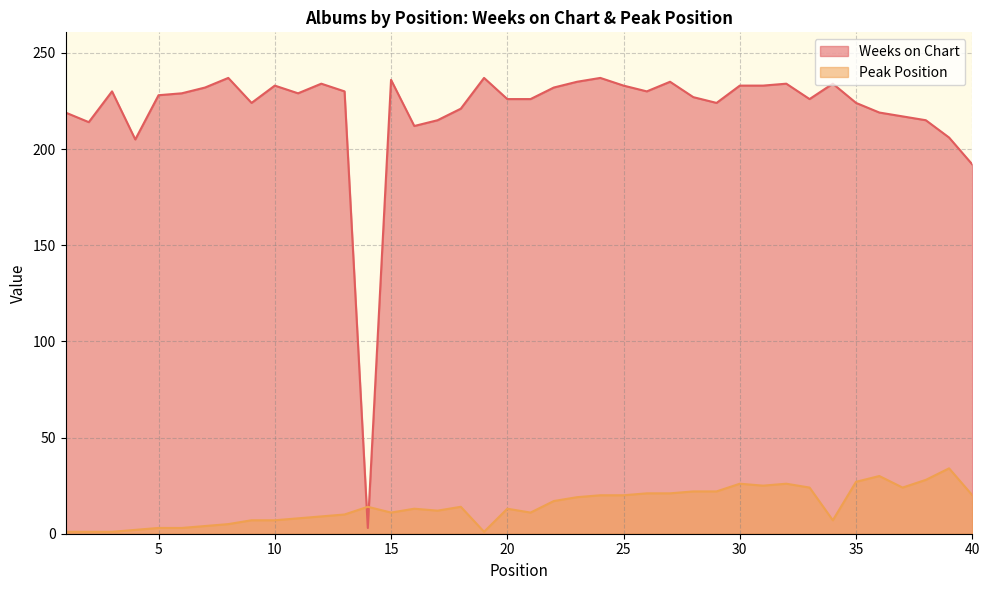

Does the chart have visible grid lines?

Yes